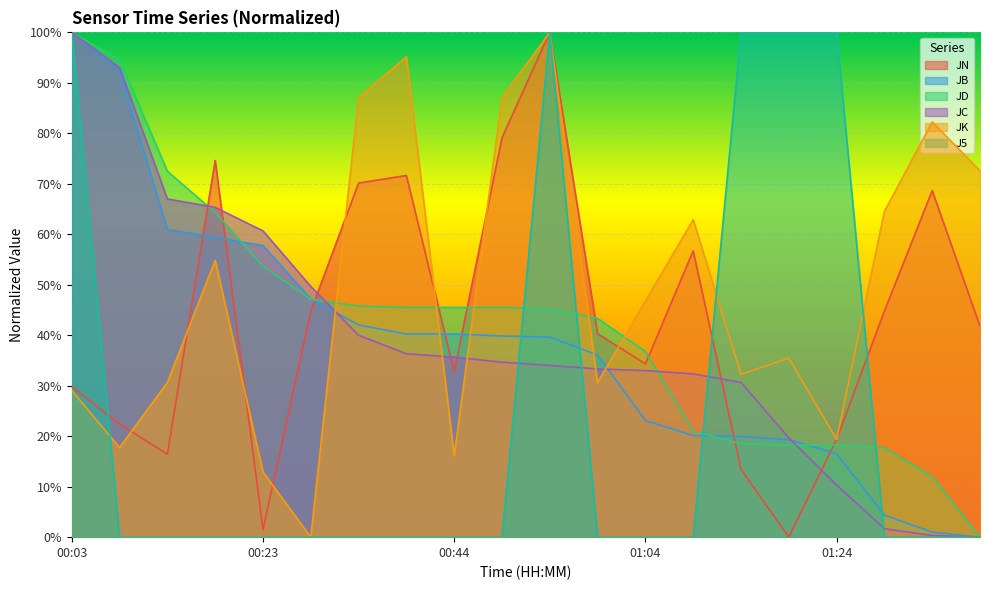

True or false: JK and J5 intersect in this chart.

True